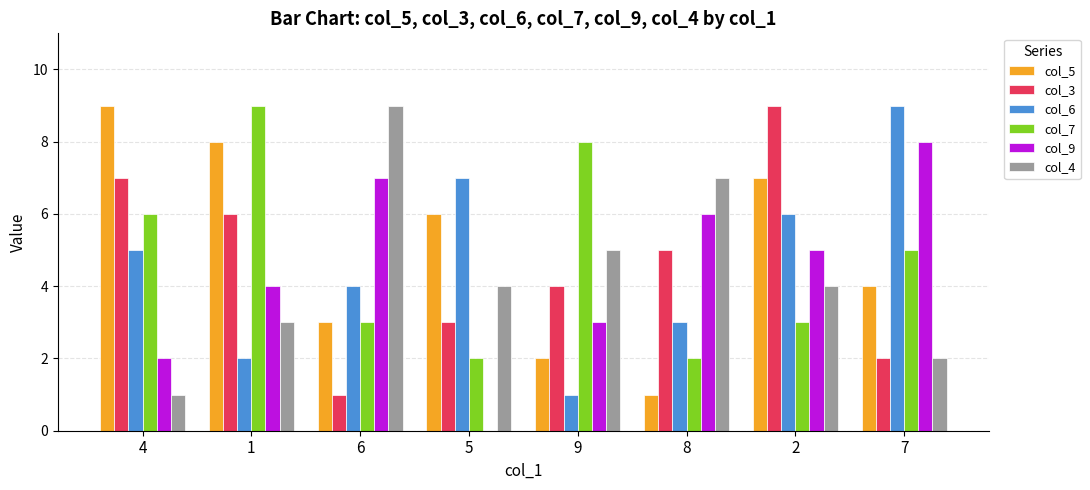

Does the chart contain stacked bars?

No